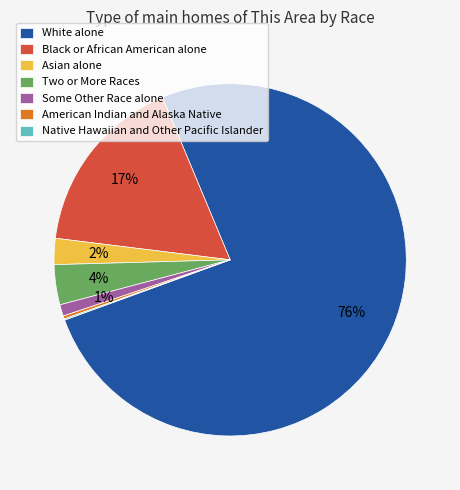

Which category has the biggest portion of the pie?

White alone